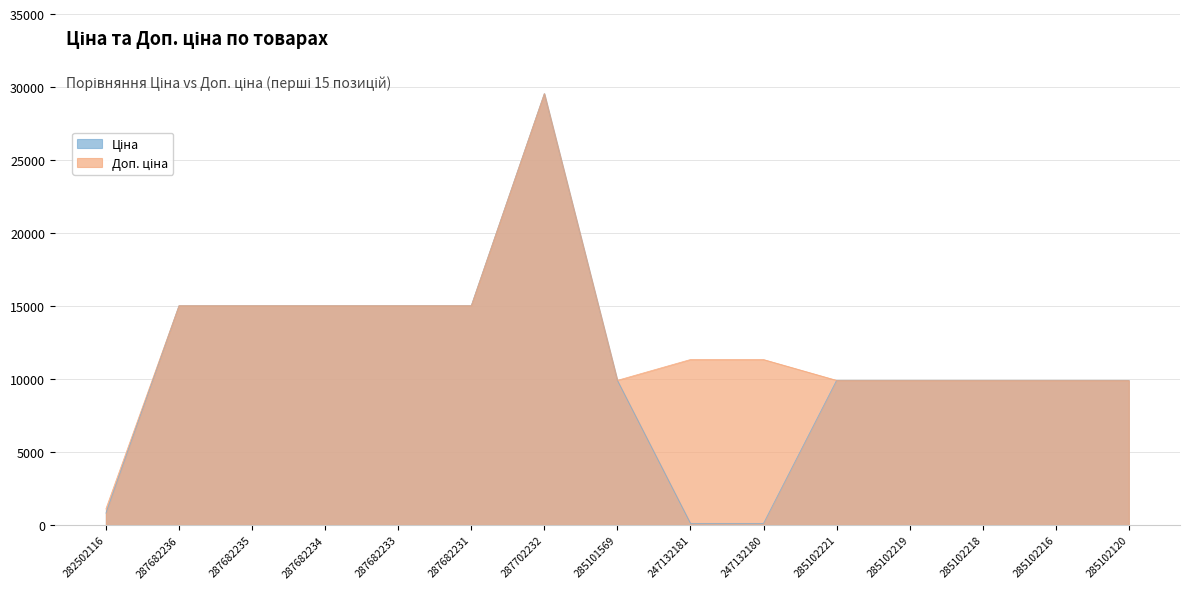

How many values in the Доп. ціна series are below 11334?

7